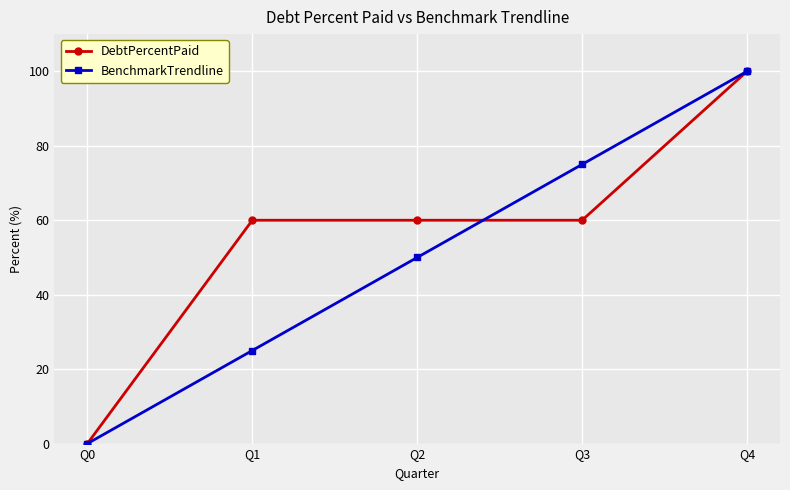

Which category has the lowest value across all series?

Q0